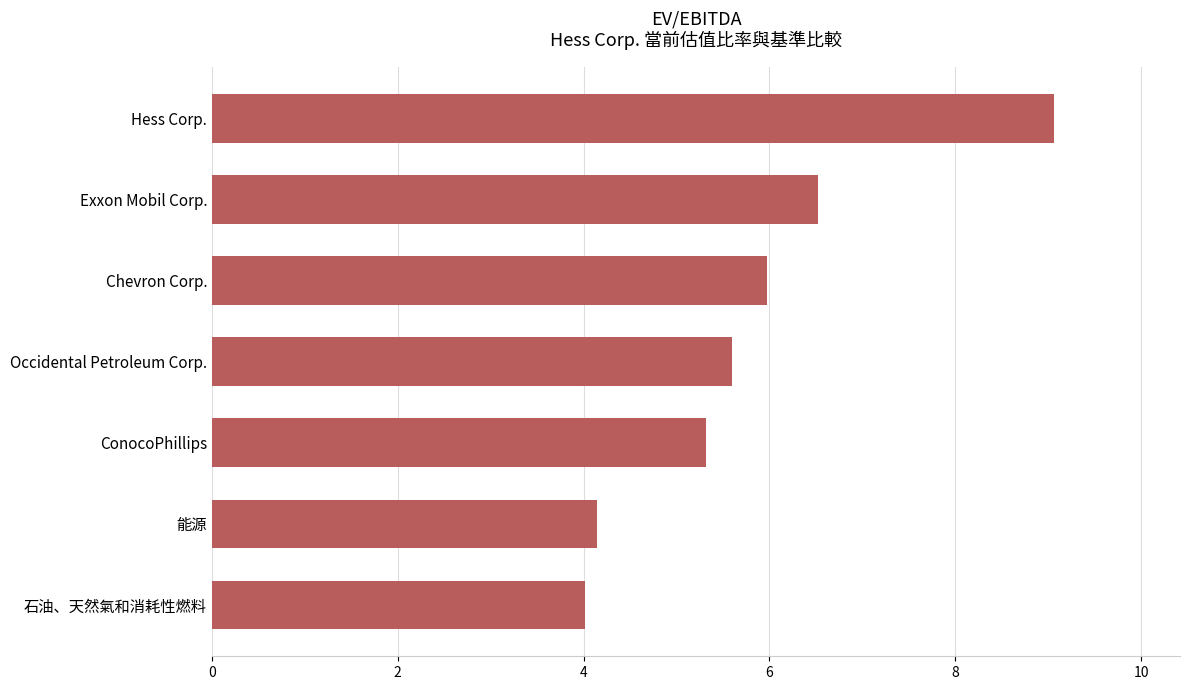

What value does the data have at Chevron Corp.?

6.0